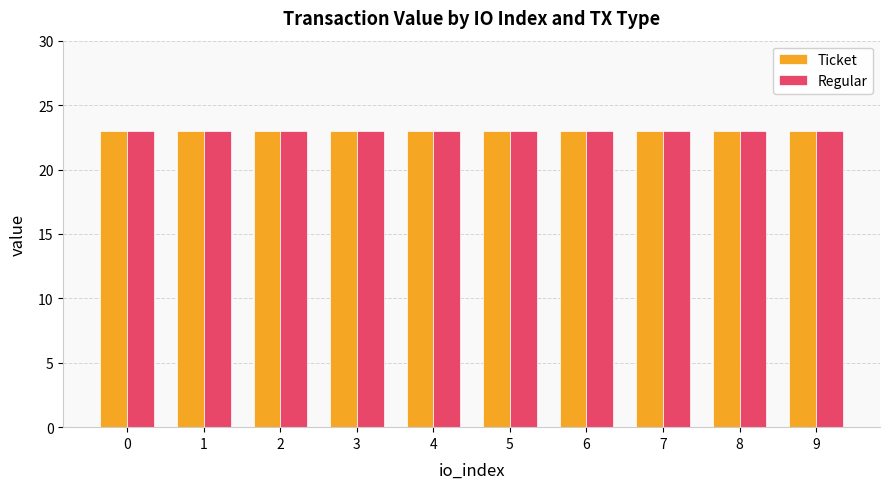

How many bars are there in each group?

2